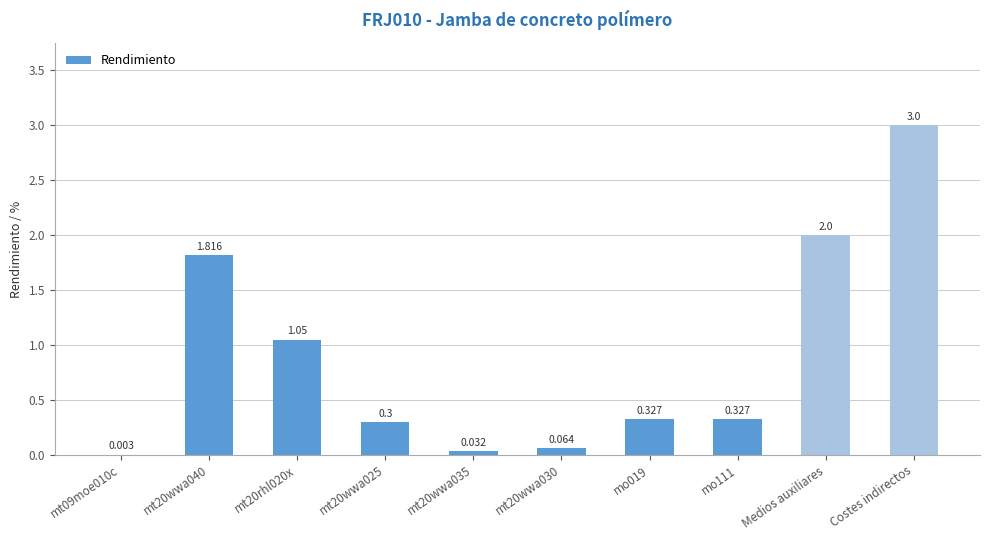

At which label is the value closest to 1?

mt20rhl020x